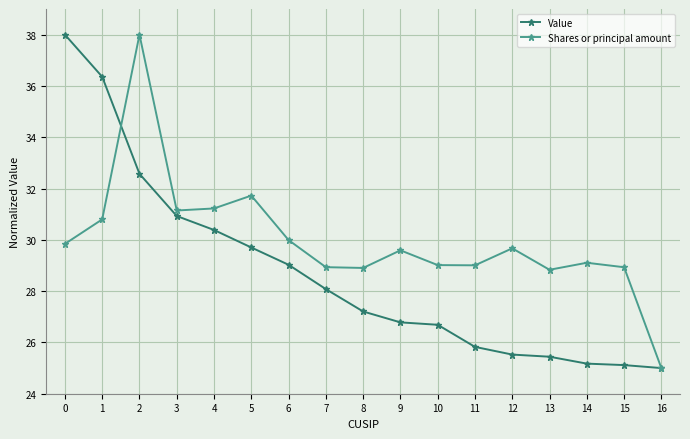

Count the number of categories in the chart.

17